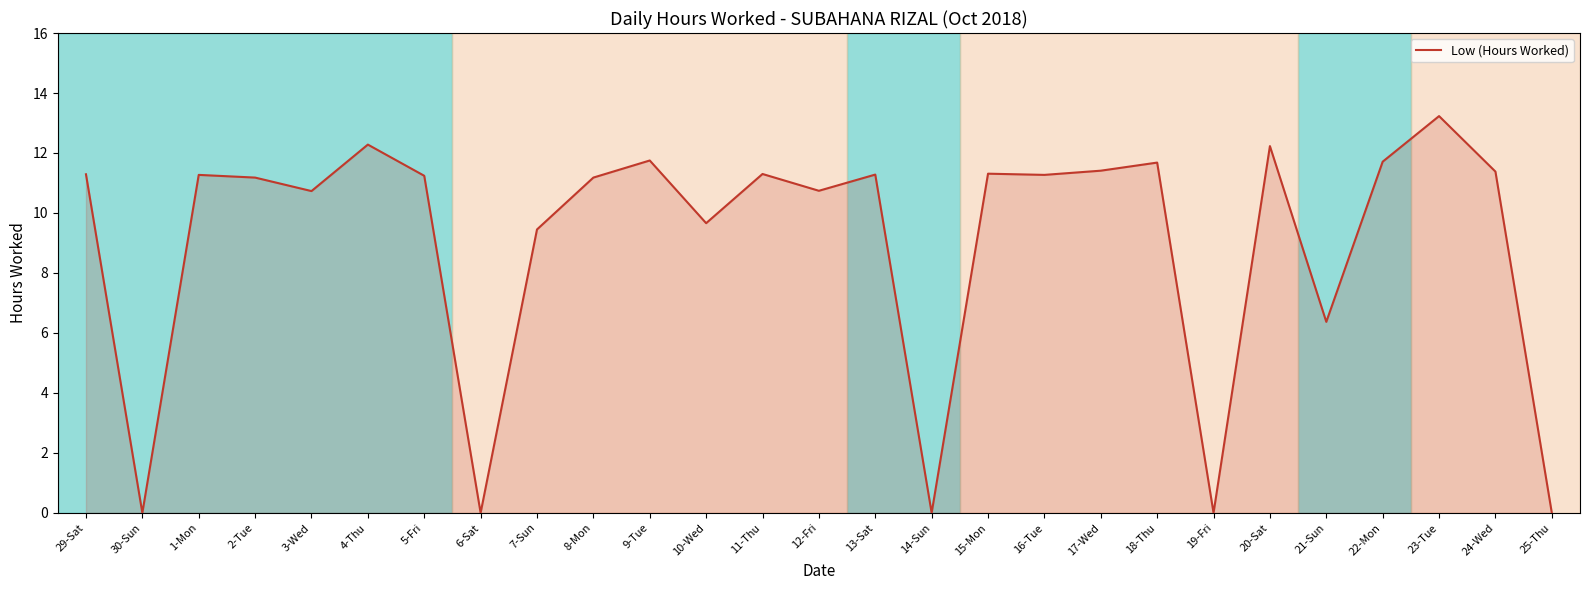

What position from the left is 1-Mon?

3